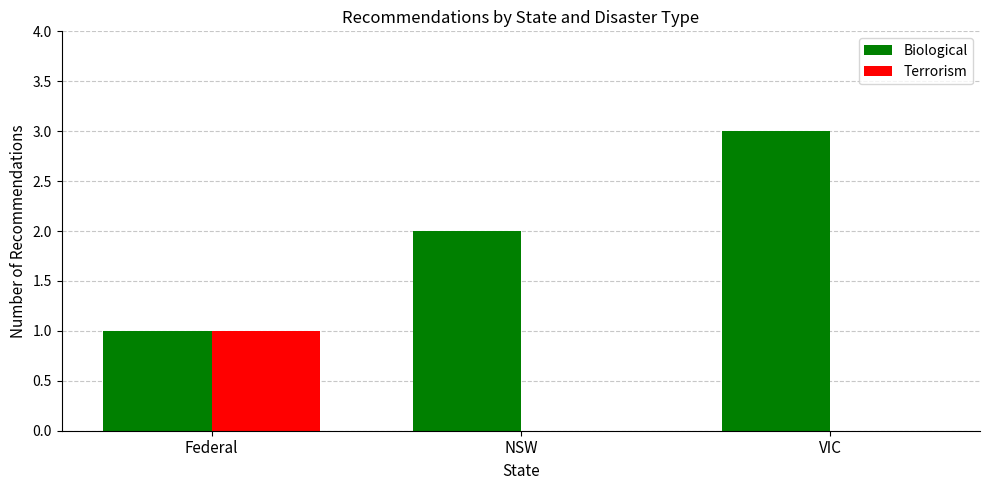

Is the value of Terrorism at Federal greater than the value of Biological at NSW?

No